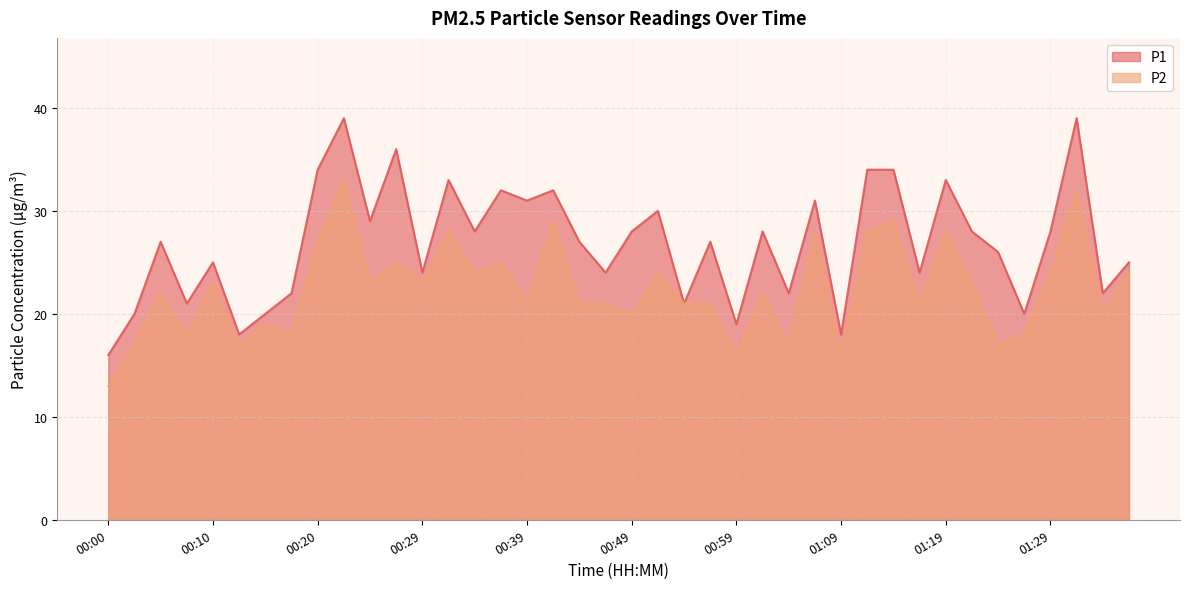

True or false: P2 and P1 cross at least once.

False